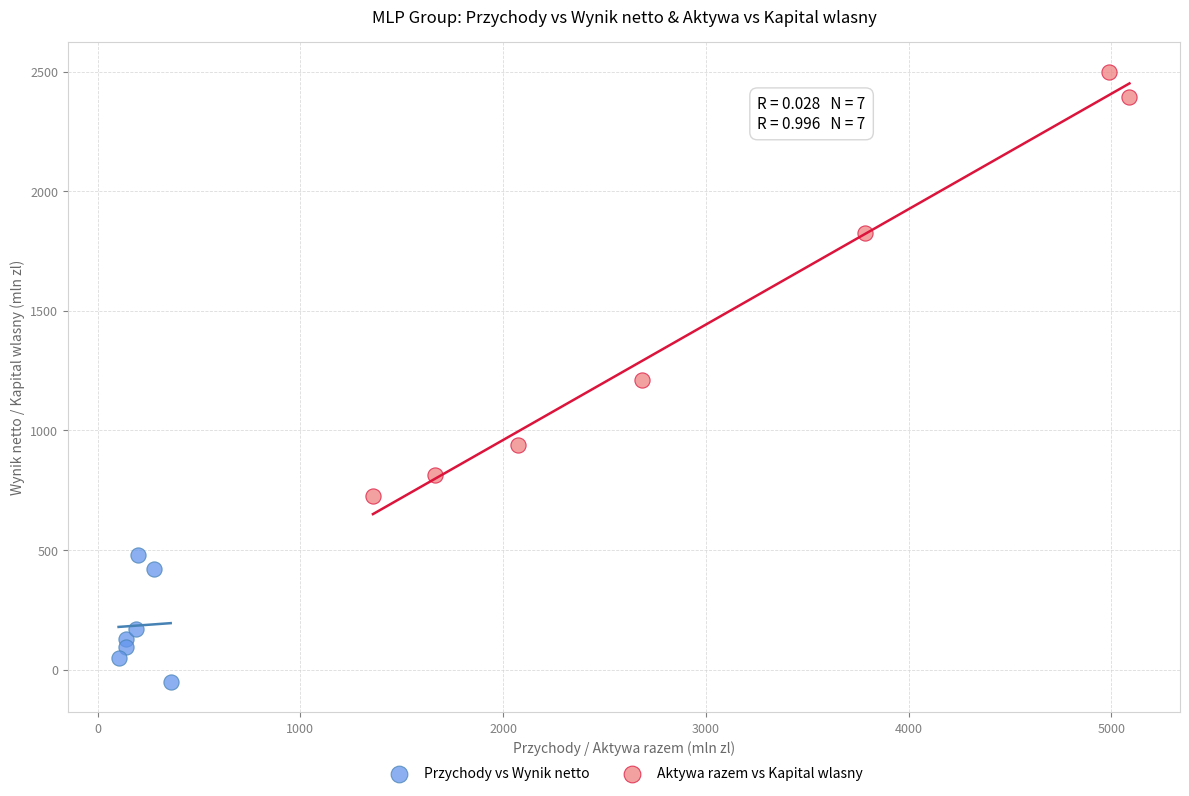

Which series has the largest Y range (max minus min)?

Aktywa razem vs Kapital wlasny